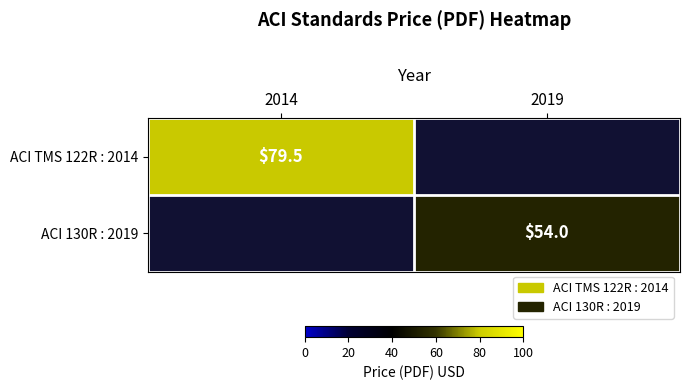

The ACI 130R : 2019 series shows 83.0 at 2019. True or false?

False